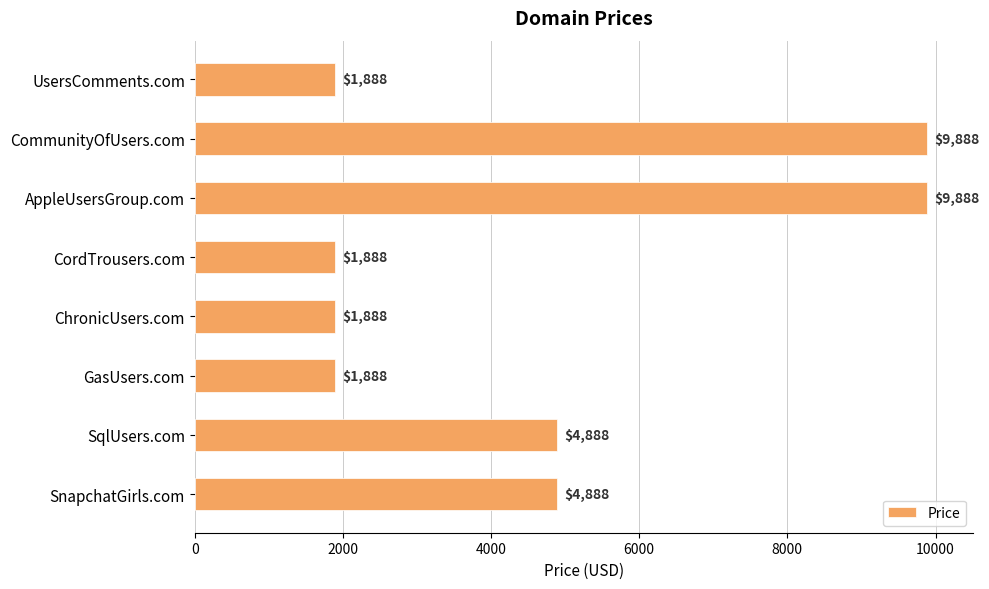

What is the average value?

4638